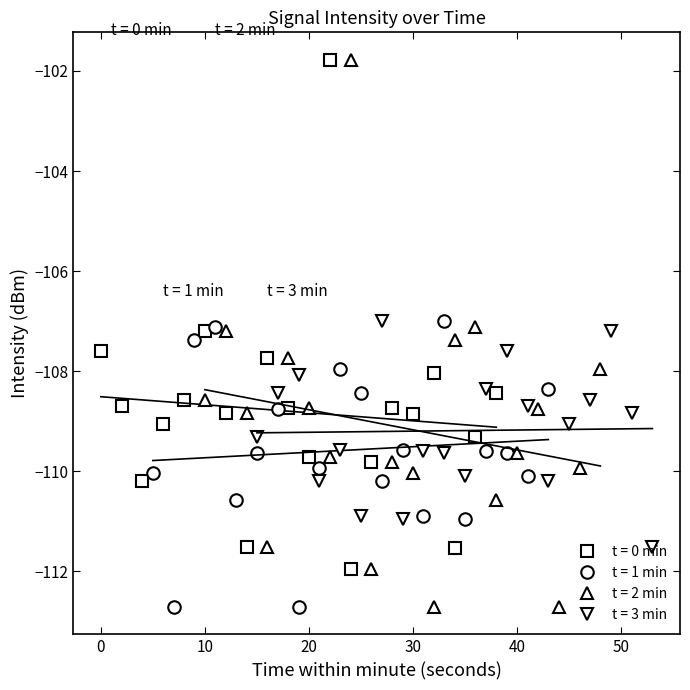

True or false: t = 0 min has more than 2 points higher than both neighbors.

True